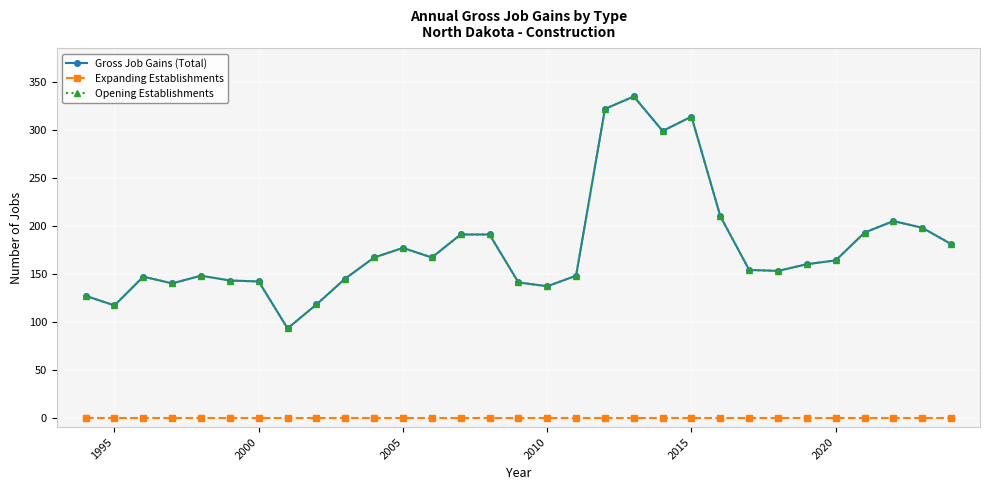

Reading right to left, what are all the values shown in this chart?

Gross Job Gains (Total): 181	198	205	193	164	160	153	154	210	314	299	335	322	148	137	141	191	191	167	177	167	145	118	93	142	143	148	140	147	117	127
Expanding Establishments: 0	0	0	0	0	0	0	0	0	0	0	0	0	0	0	0	0	0	0	0	0	0	0	0	0	0	0	0	0	0	0
Opening Establishments: 181	198	205	193	164	160	153	154	210	314	299	335	322	148	137	141	191	191	167	177	167	145	118	93	142	143	148	140	147	117	127